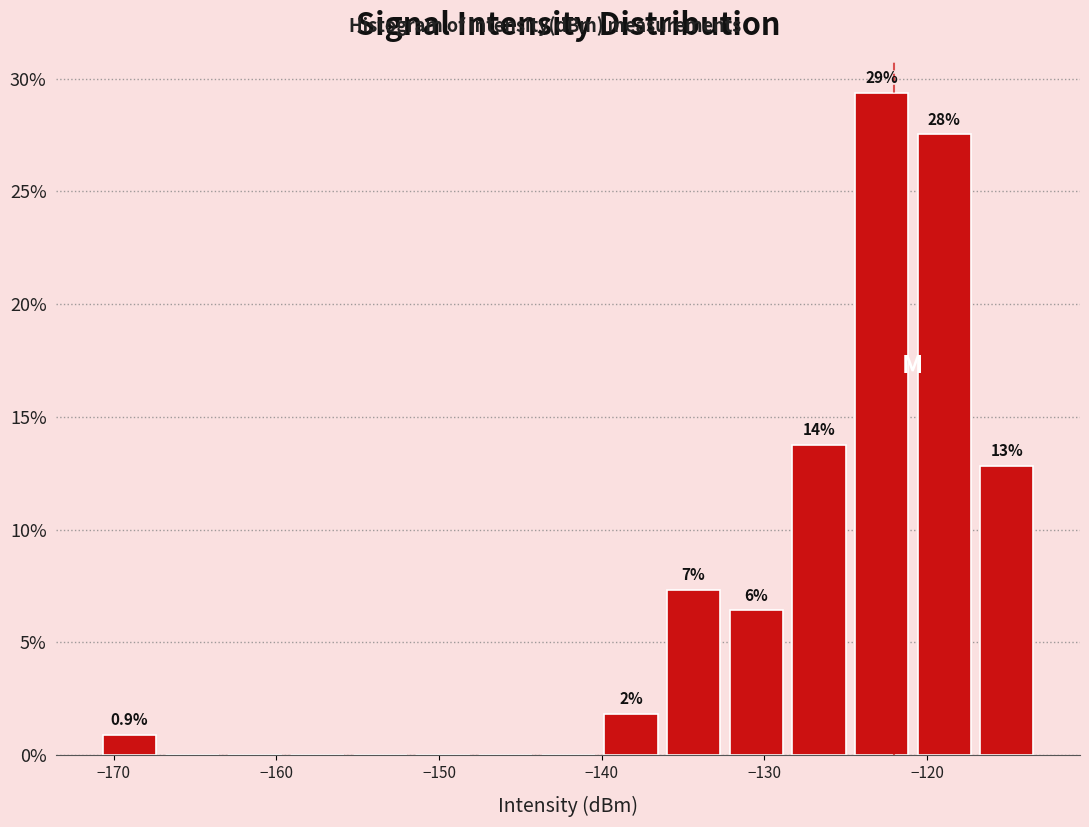

Around what value on the x-axis is the tallest bar? Give the approximate position of its centre, as read against the axis.

-123